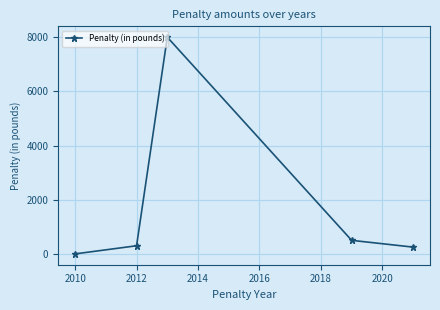

Is this an area chart (filled region under the line)?

No